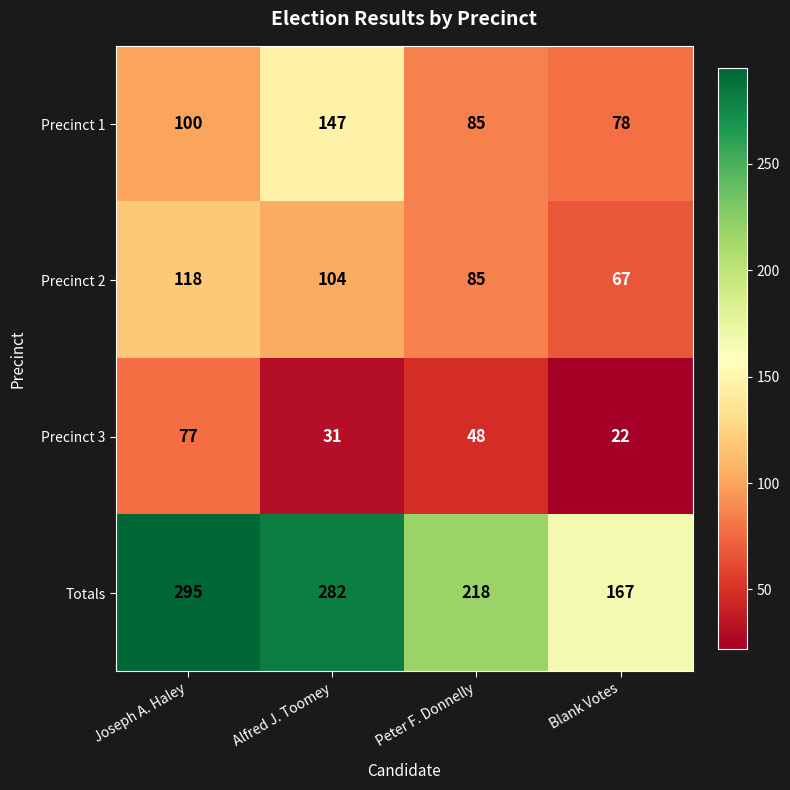

Which series has the widest spread of values?

Totals